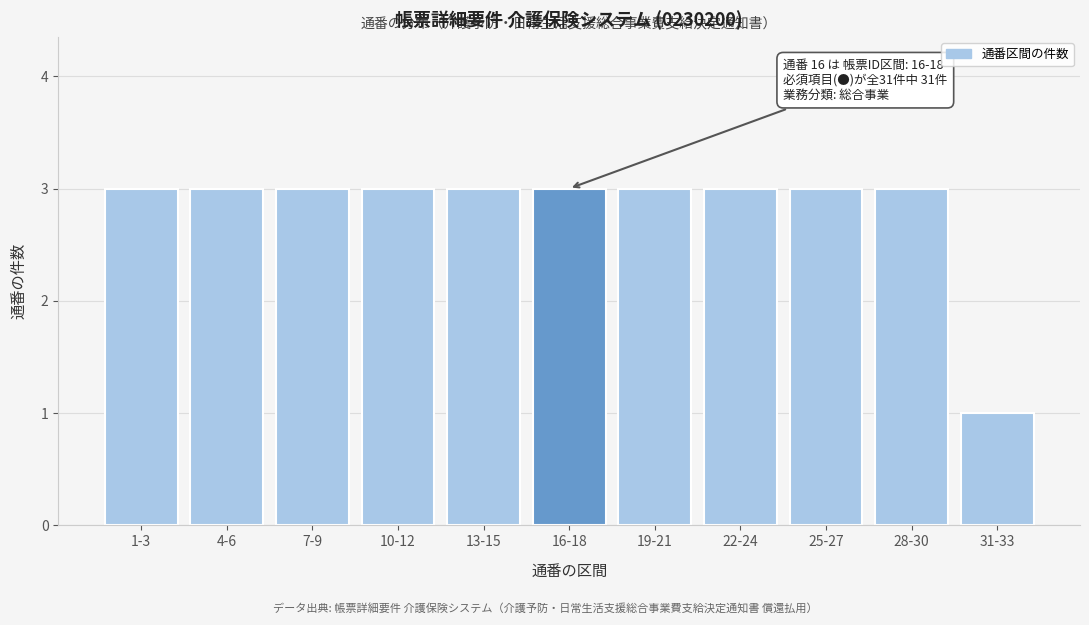

Reading left to right, transcribe all the data shown in this chart.

3	3	3	3	3	3	3	3	3	3	1